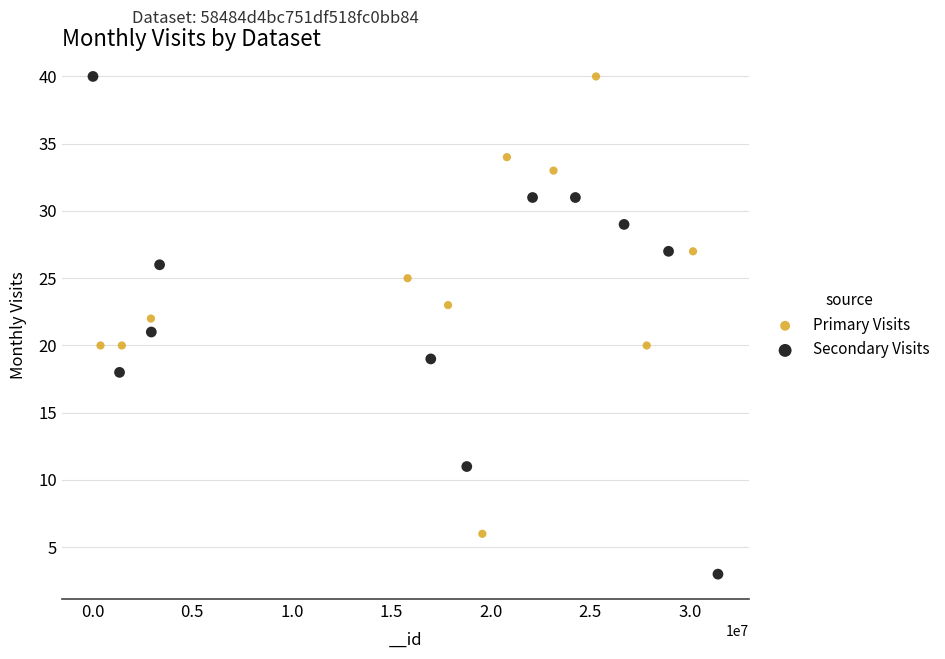

Which series reaches the minimum Y coordinate?

Secondary Visits